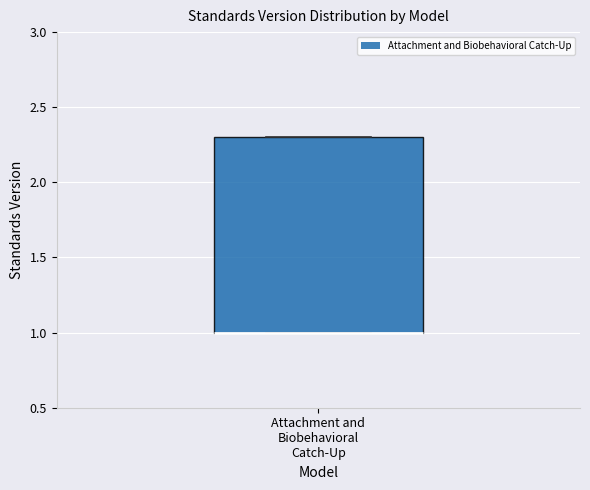

Transcribe this box plot: give where the median line is, the range the box spans, and where the two whiskers end, as read against the y-axis. The values are not printed on the chart, so give them approximately, as read against the axis.

median 1.0 (drawn on the box's lower edge), box 1.0 to 2.3, whiskers 1.0 to 2.3